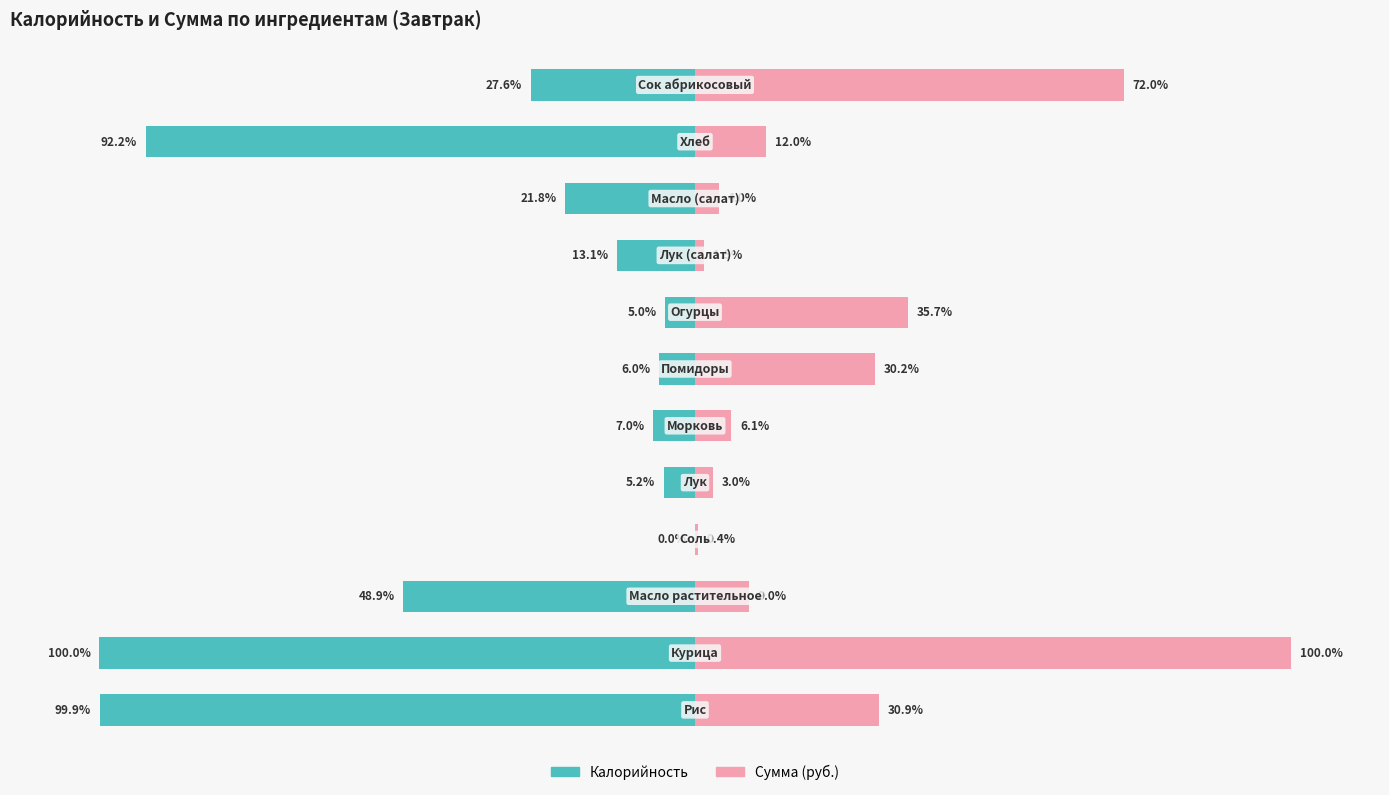

The value of Калорийность at 0 is -32.4. True or false?

False